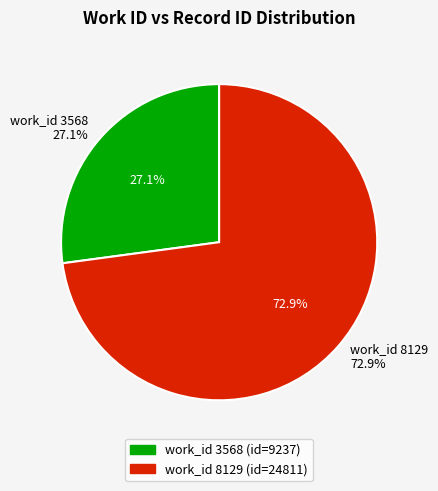

What portion of the pie excludes 8129?

27.1%